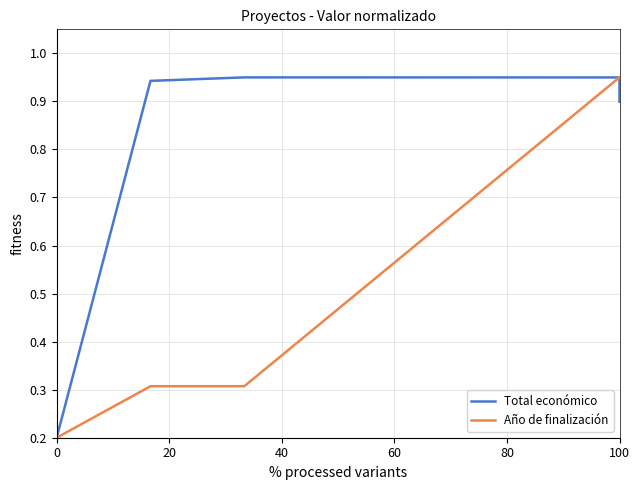

What is the average value of the Año de finalización series?

0.5